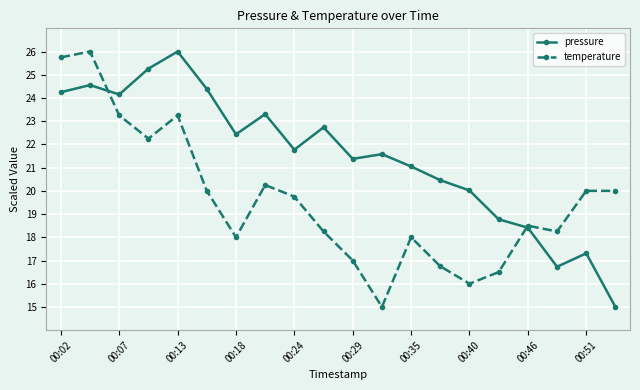

What is the minimum value shown in the chart?

15.0